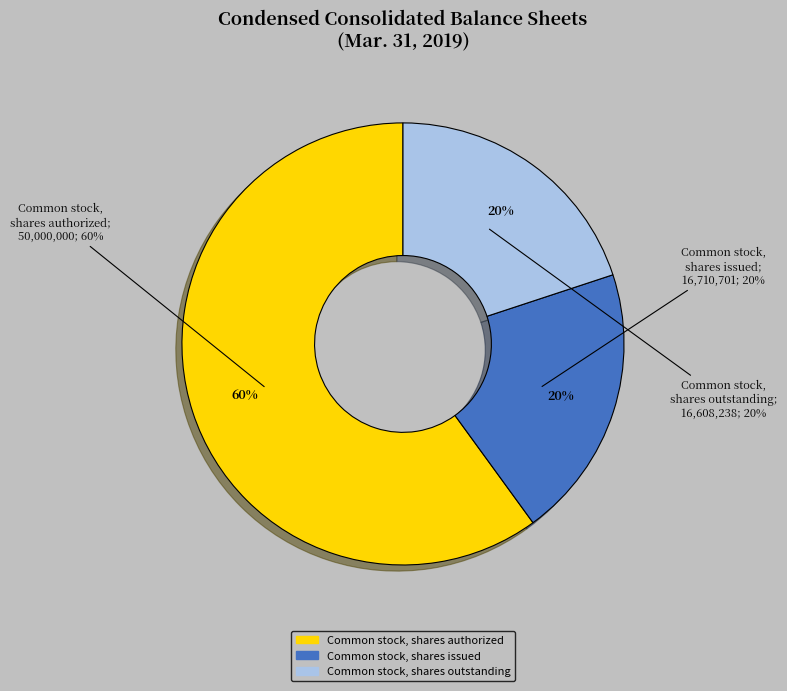

The Common stock, shares authorized slice represents 60% of the pie. True or false?

True